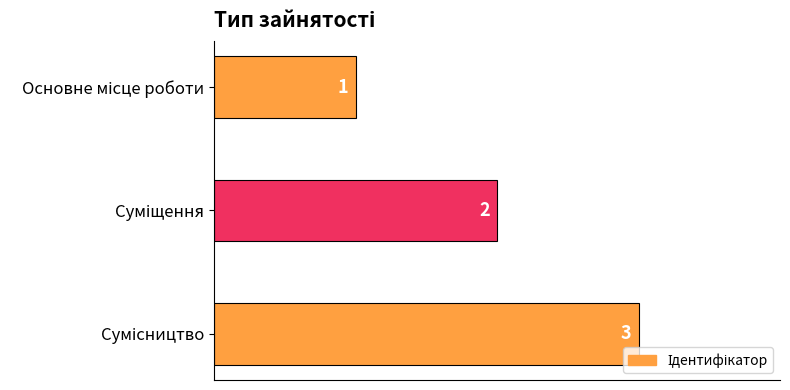

What is the sum of all values?

6